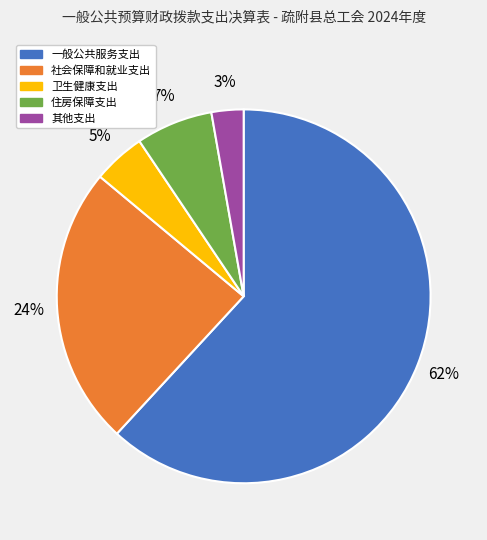

Combined, do 社会保障和就业支出 and 一般公共服务支出 account for over 50%?

Yes